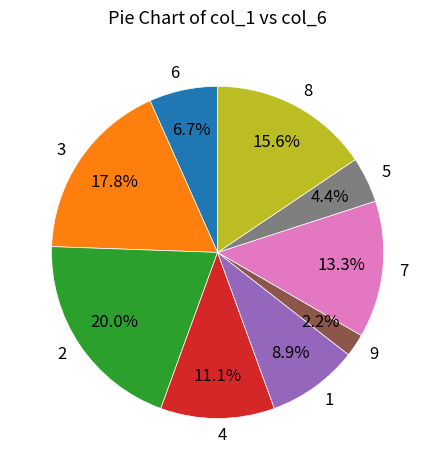

To the nearest percent, what is the difference between the largest and smallest slice percentages?

18%